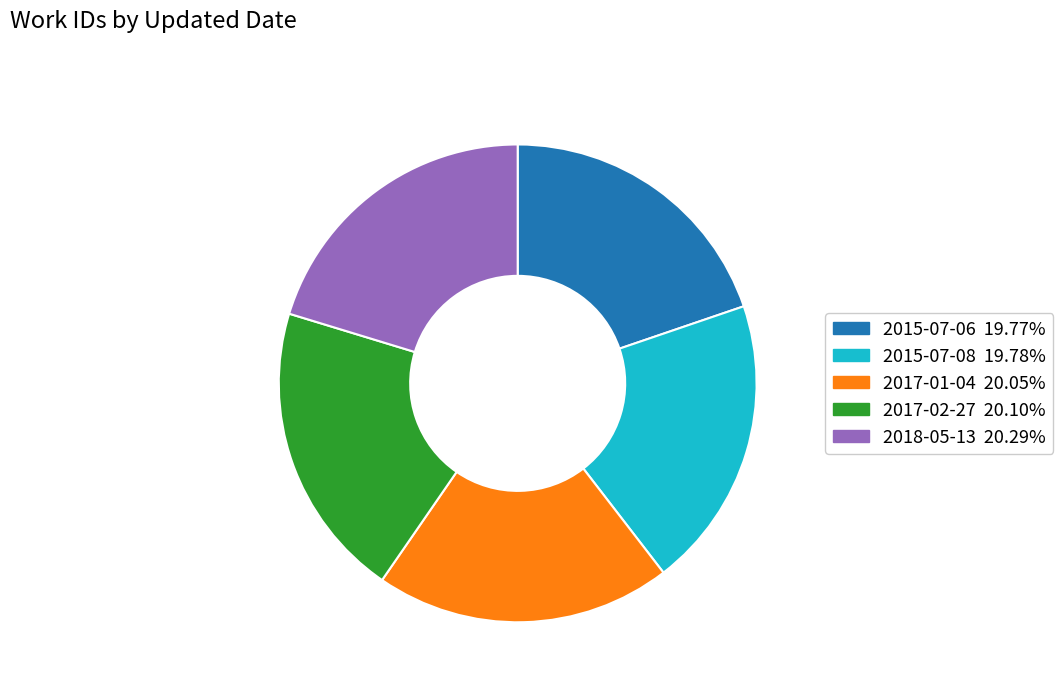

Approximately how many times larger is the value at 2018-05-13 compared to 2015-07-08?

1.0